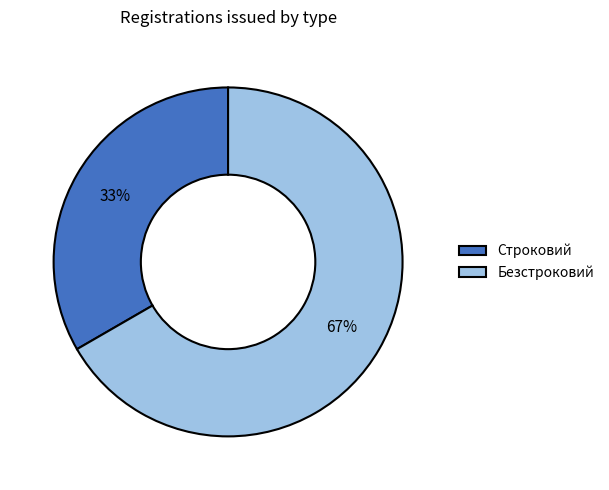

Which category has the smallest portion of the pie?

Строковий